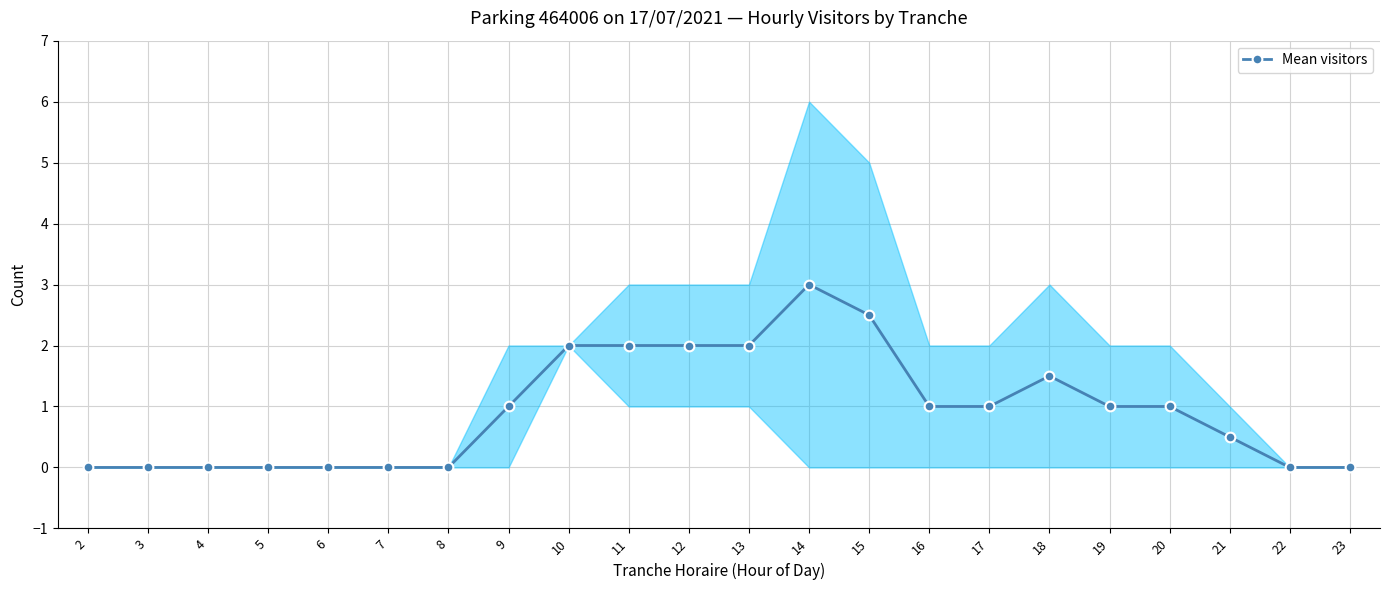

The value at 21 is 0.5. True or false?

True